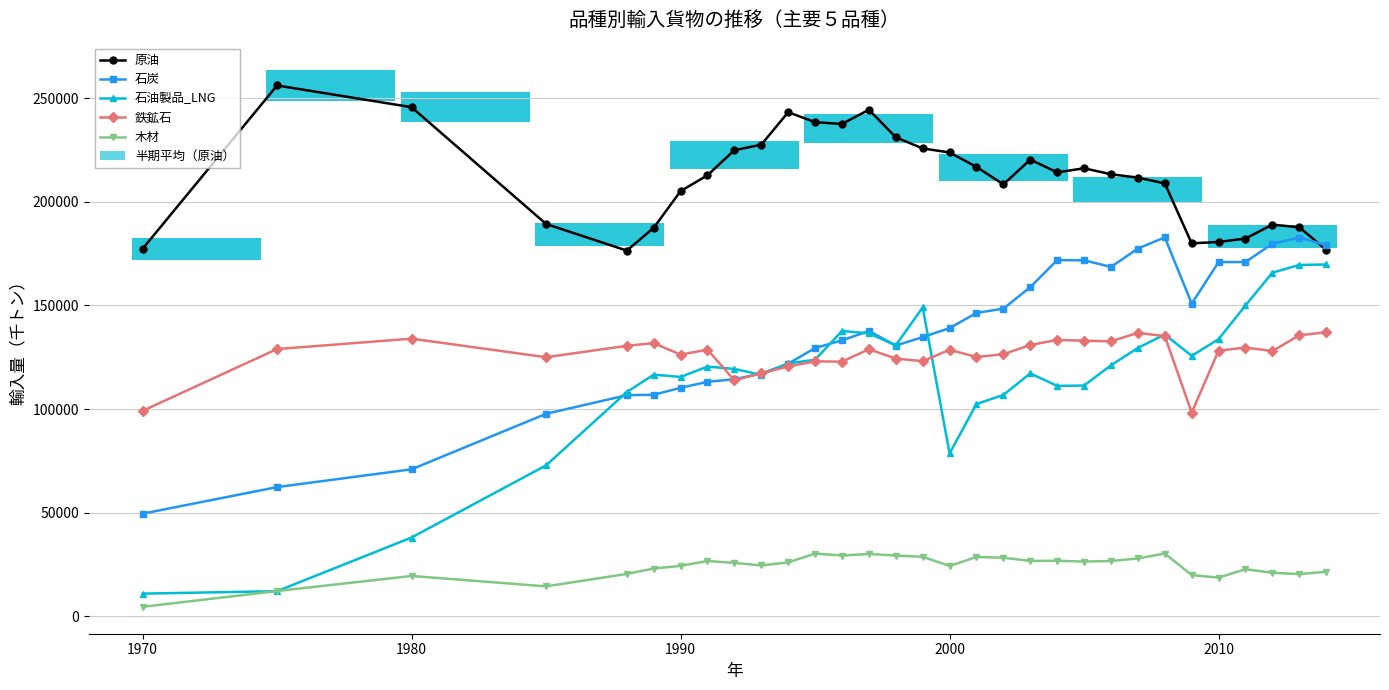

True or false: 石油製品_LNG and 原油 cross at least once.

False